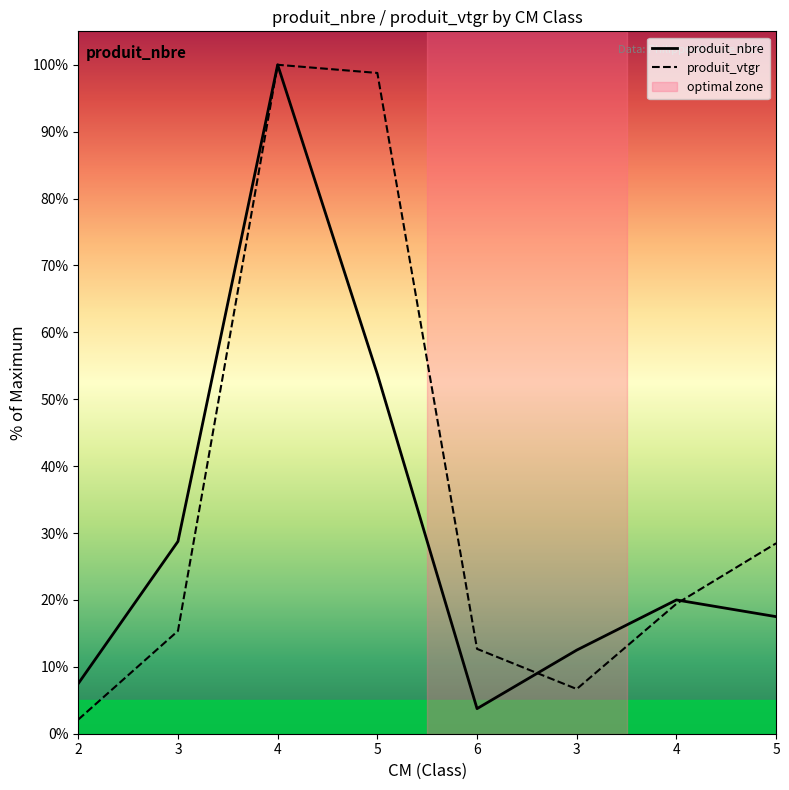

Which series ends up on top after the final intersection of produit_nbre and produit_vtgr?

produit_vtgr